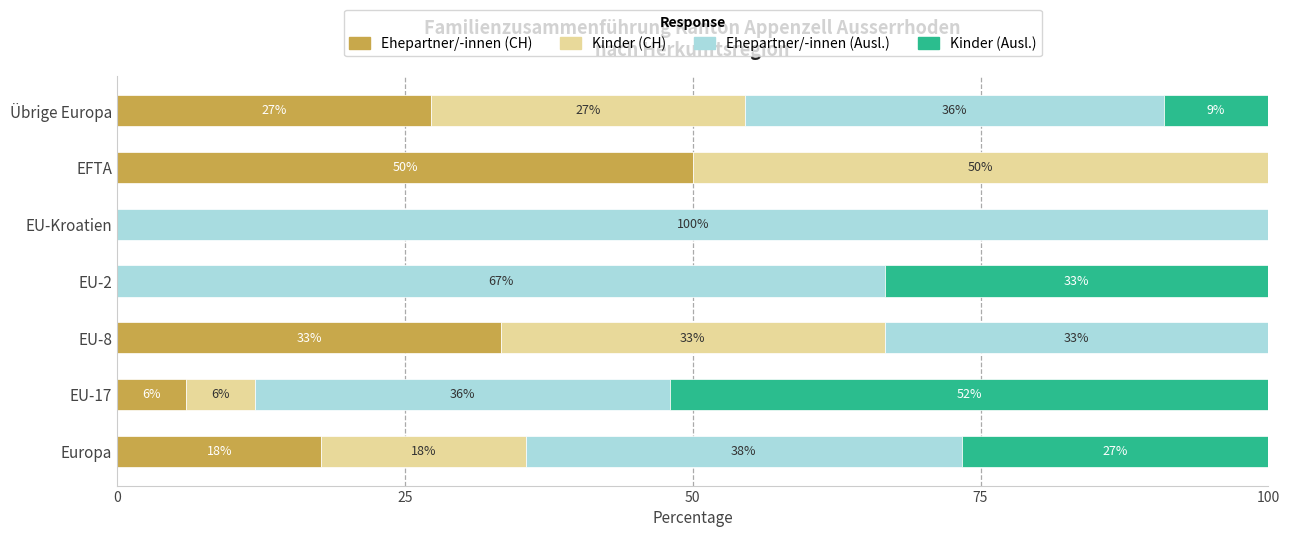

What is the total value across all series at EFTA?

100.0